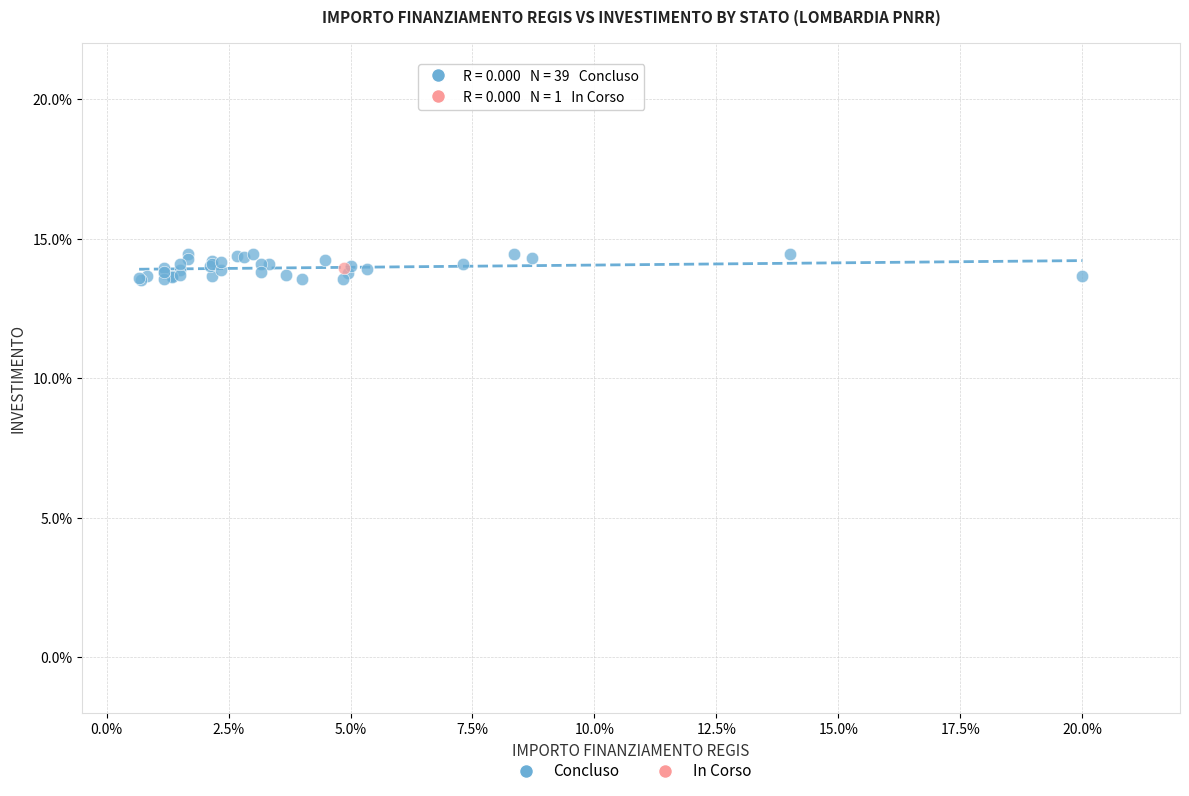

What are all the series names shown in the legend?

Concluso, In Corso